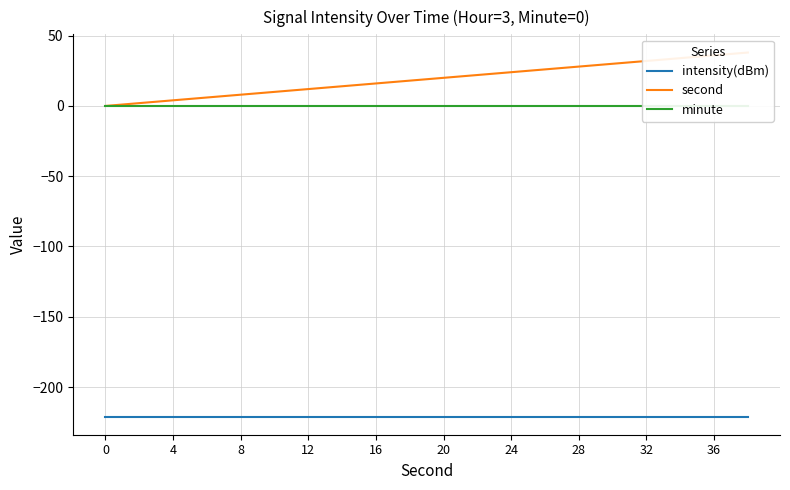

What is the average value of the intensity(dBm) series?

-221.0